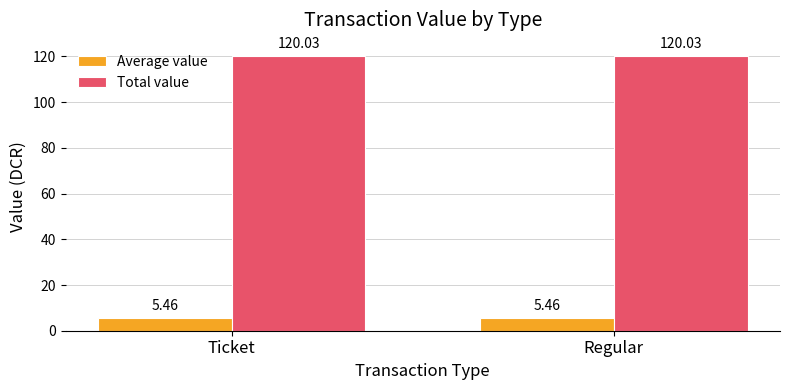

Which series has the largest total across all categories?

Total value